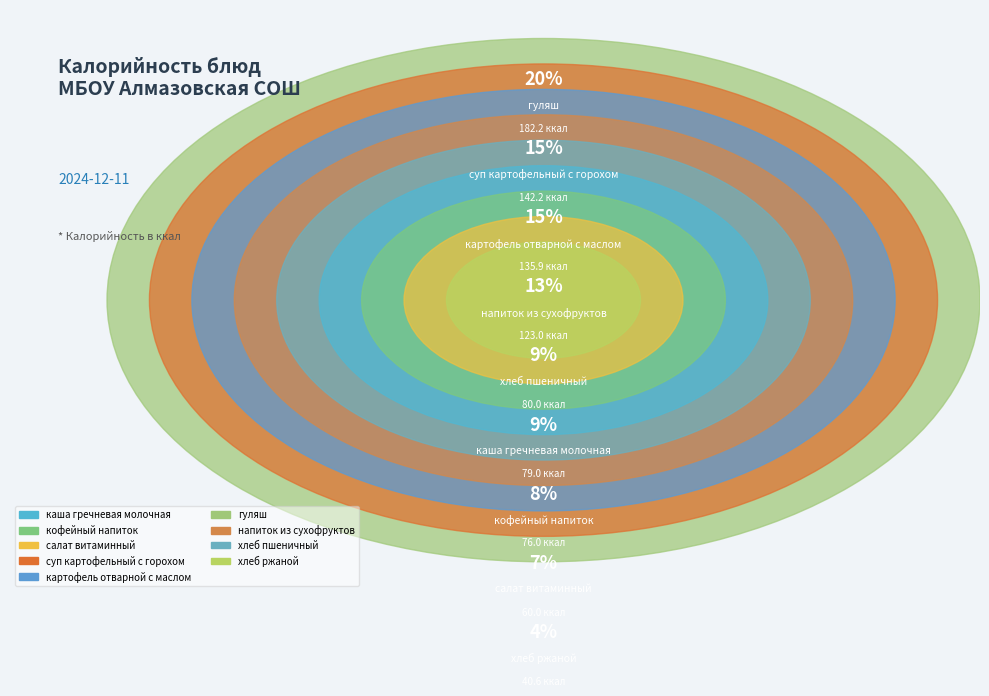

What is the largest slice in the pie chart?

гуляш